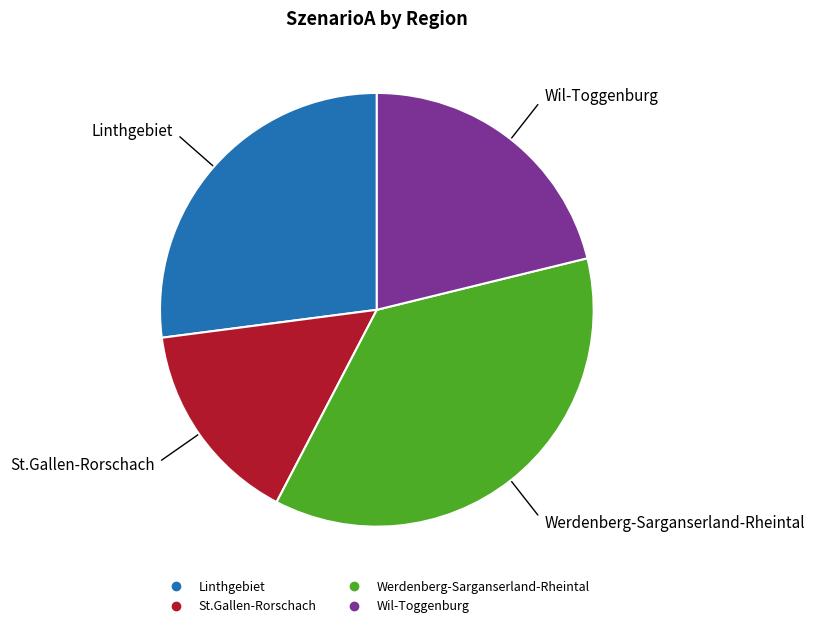

Do Werdenberg-Sarganserland-Rheintal and Linthgebiet together represent more than half of the pie?

Yes